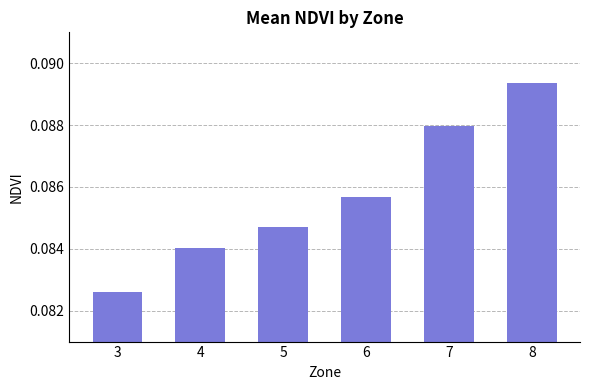

At which category does the chart reach its peak across all series?

8